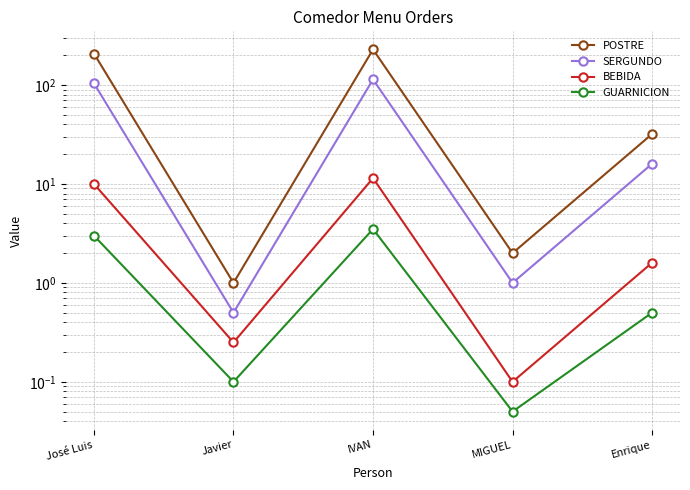

What are all the series names shown in the legend?

POSTRE, SERGUNDO, BEBIDA, GUARNICION